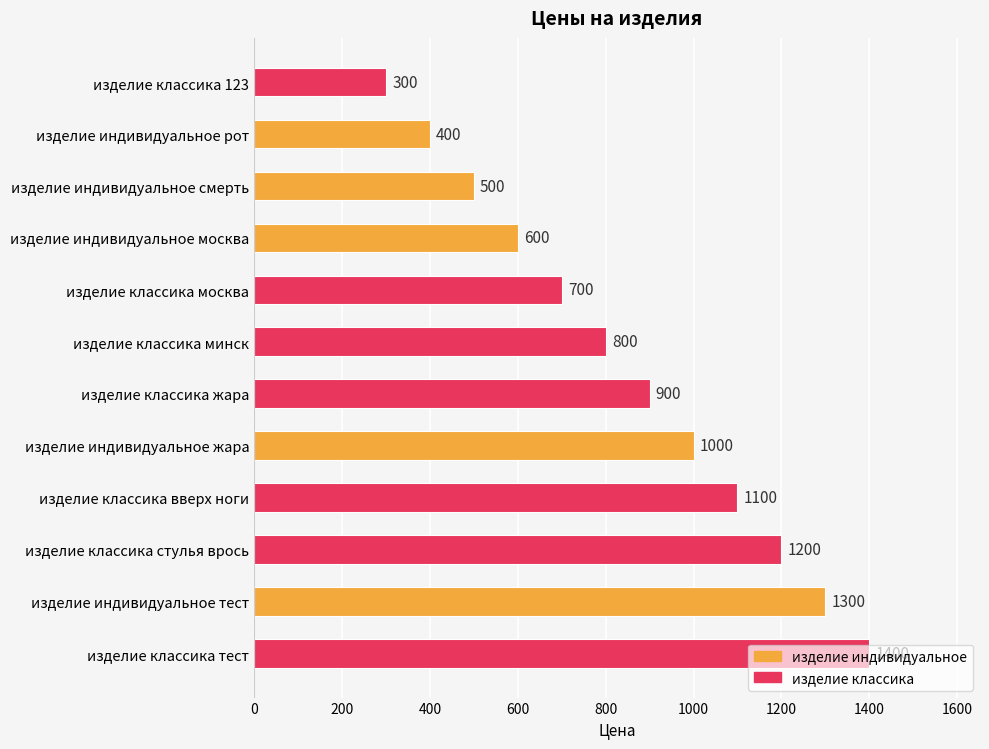

Is it true that the value at изделие классика минск is 490?

False